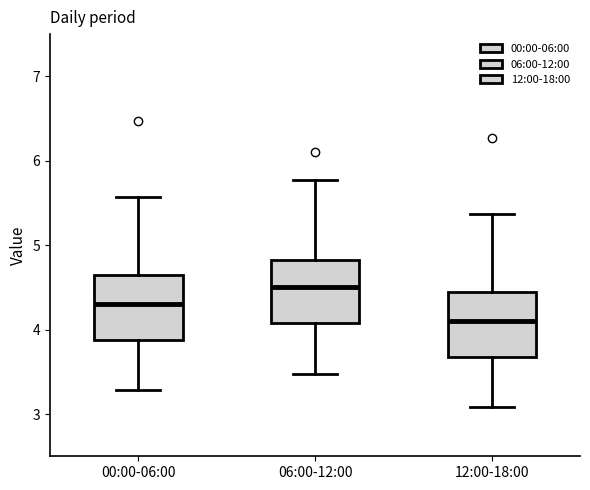

Reading left to right, read every box against the y-axis: the position of its median line, the range the box covers, and the ends of its whiskers. The values are not printed on the chart, so give them approximately, as read against the axis.

00:00-06:00: median 4.3, box 3.9 to 4.6, whiskers 3.3 to 5.6
06:00-12:00: median 4.5, box 4.1 to 4.8, whiskers 3.5 to 5.8
12:00-18:00: median 4.1, box 3.7 to 4.4, whiskers 3.1 to 5.4